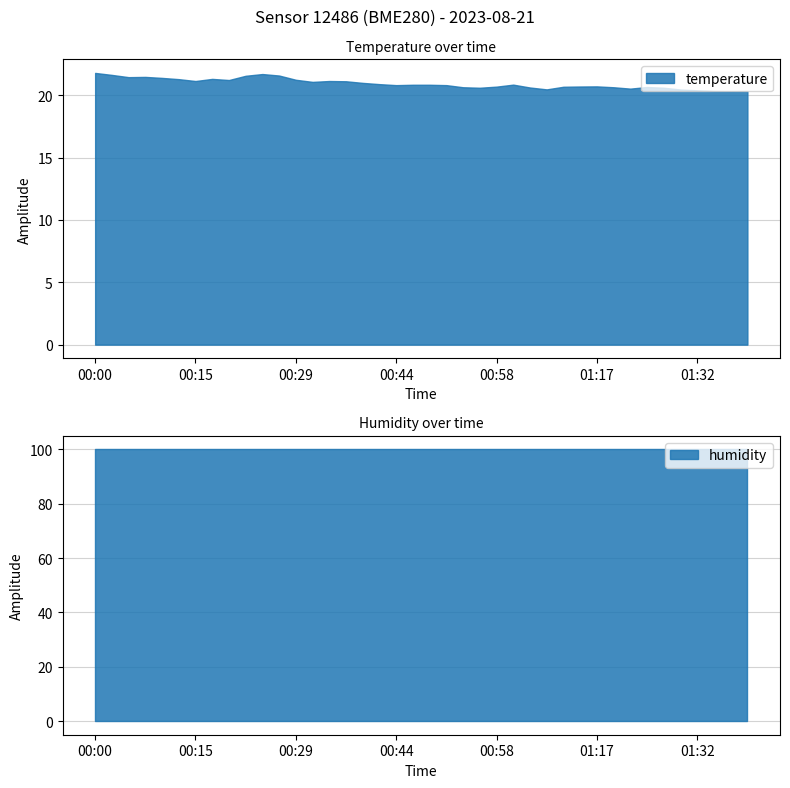

True or false: humidity has a value of 147.1 at 01:19.

False